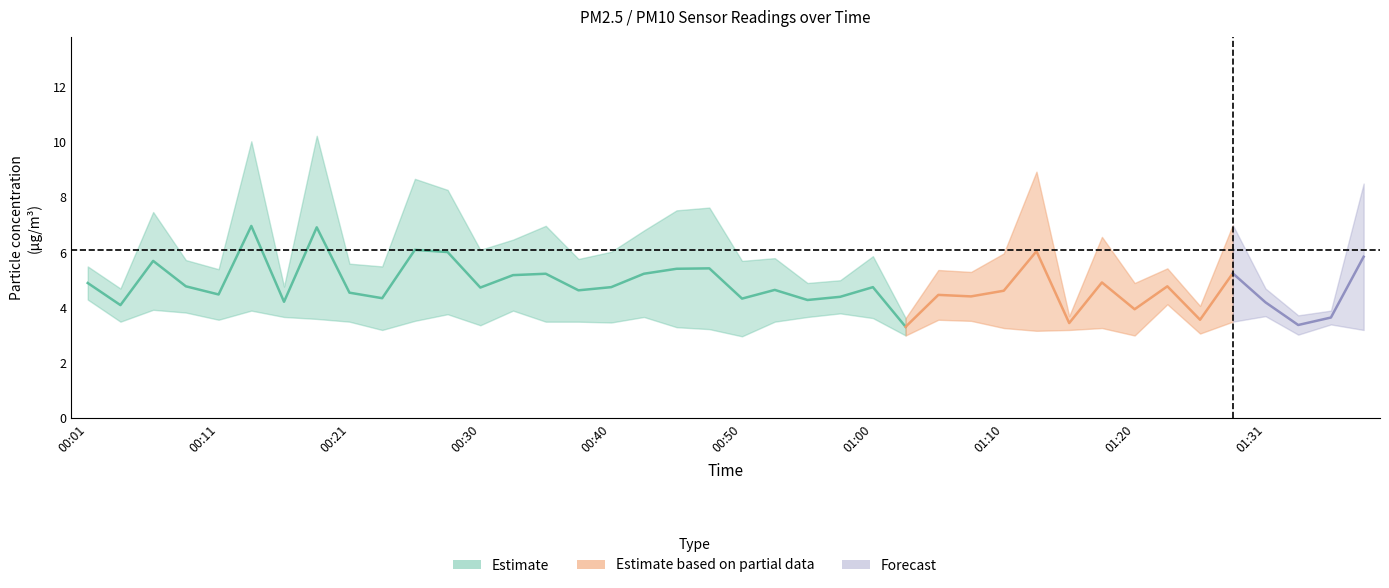

In P2, how many points are lower than both neighbors (excluding endpoints)?

11